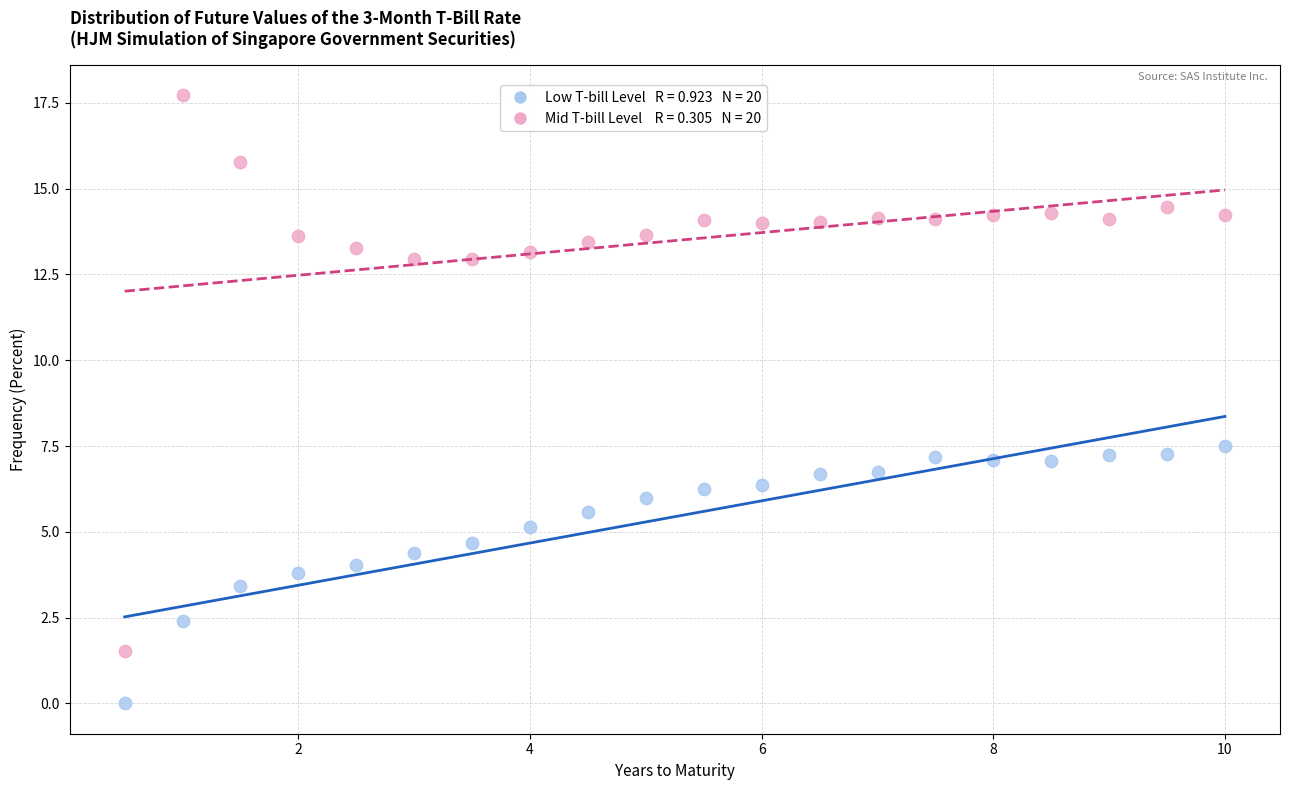

Across all data points, what is the range of X values (max minus min)?

9.5